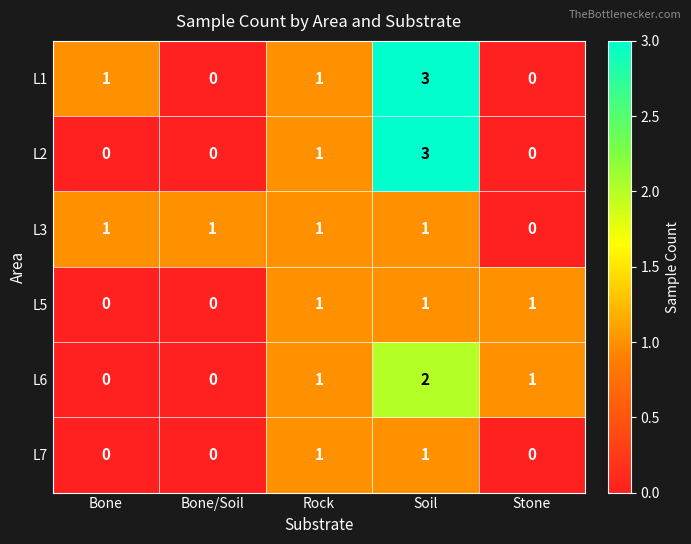

Count the L6 values in the range 0 to 1.

4